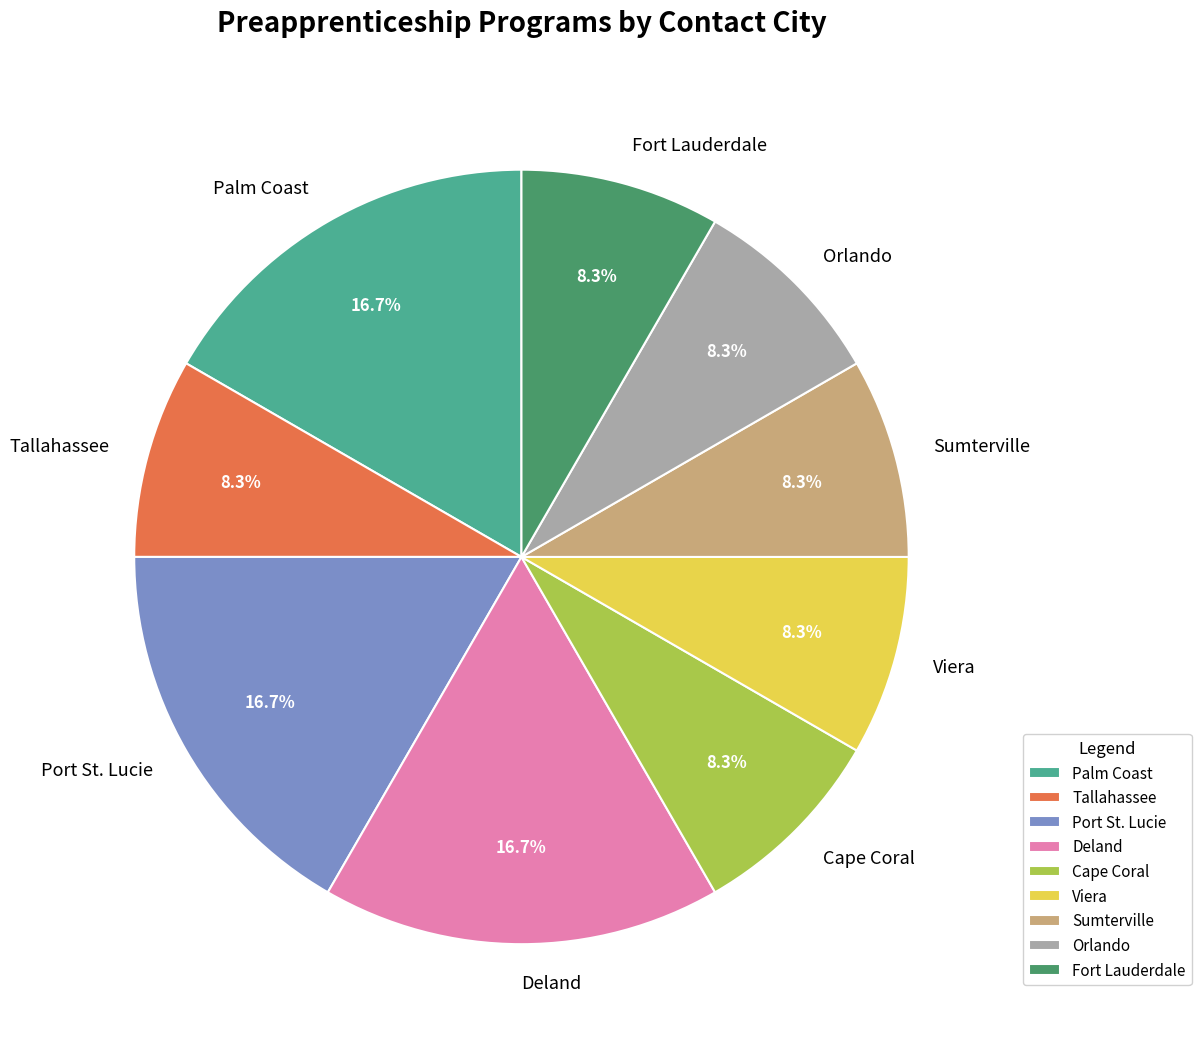

True or false: Sumterville accounts for 17% of the total.

False